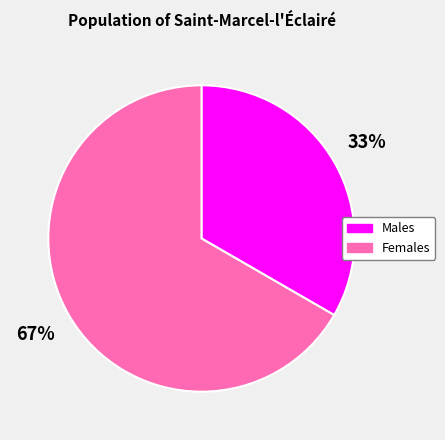

How many slices are in this pie chart?

2